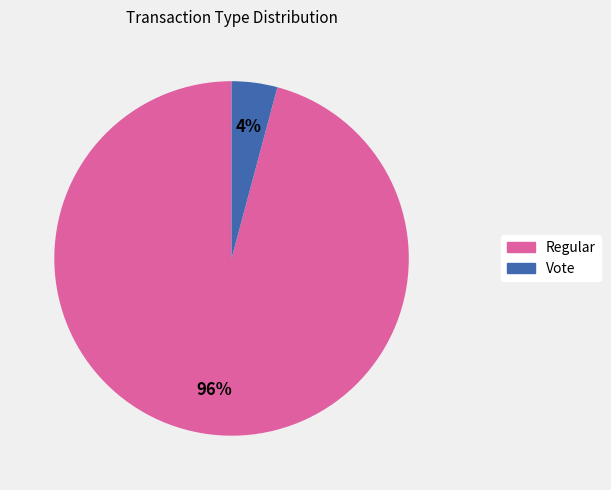

To the nearest percent, what is the combined percentage of Vote and Regular?

100%